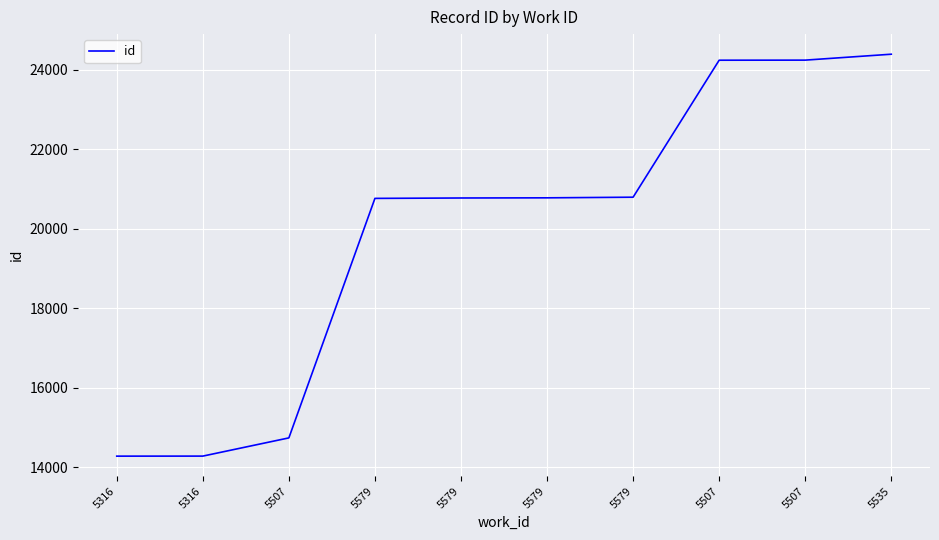

How many lines are shown in the chart?

1